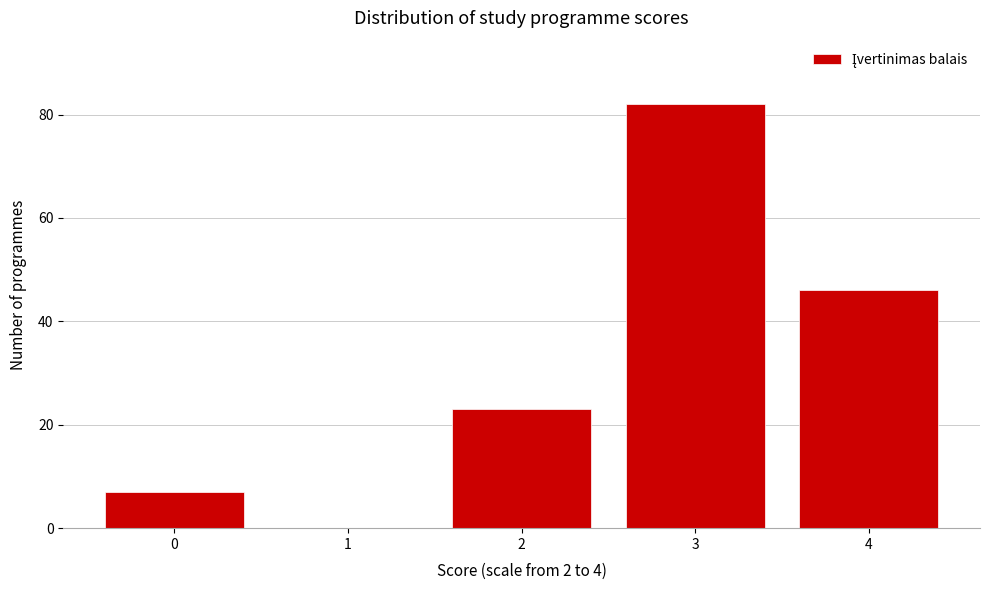

Reading right to left, what are all the values shown in this chart?

4=46	3=82	2=23	1=0	0=7